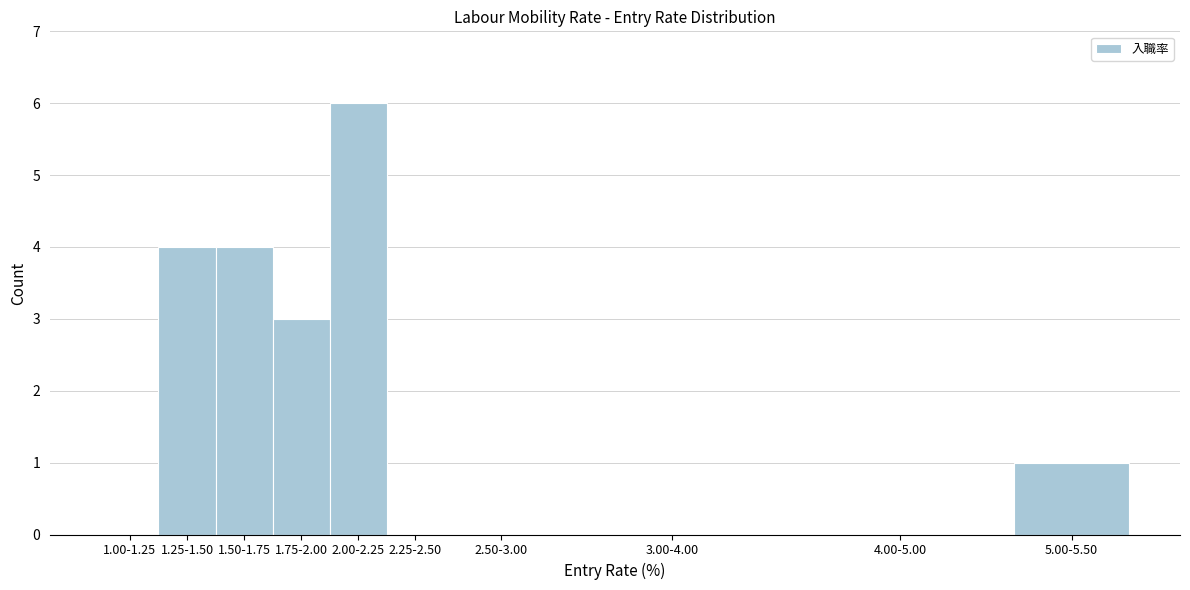

Reading right to left, transcribe all the data shown in this chart.

5.00-5.50=1	4.00-5.00=0	3.00-4.00=0	2.50-3.00=0	2.25-2.50=0	2.00-2.25=6	1.75-2.00=3	1.50-1.75=4	1.25-1.50=4	1.00-1.25=0